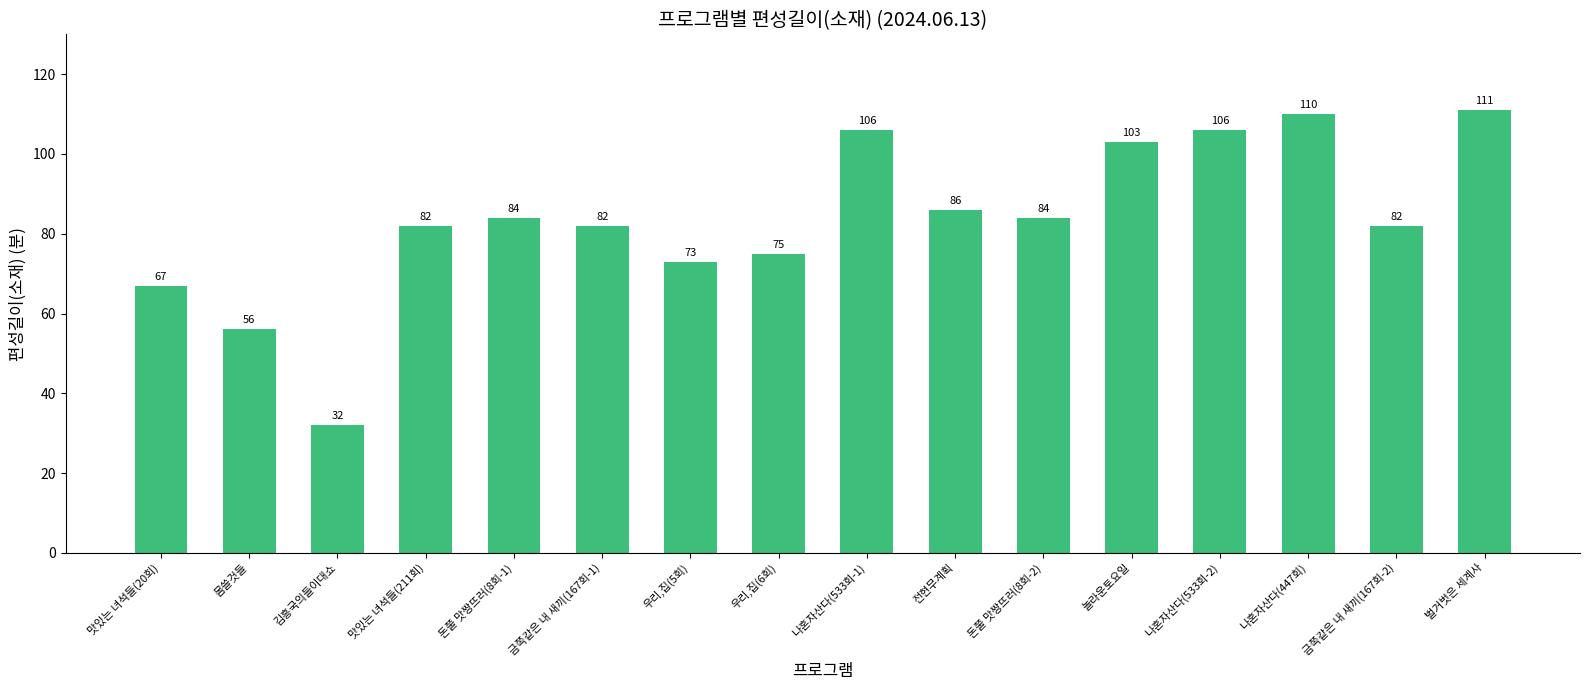

Does the chart contain stacked bars?

No